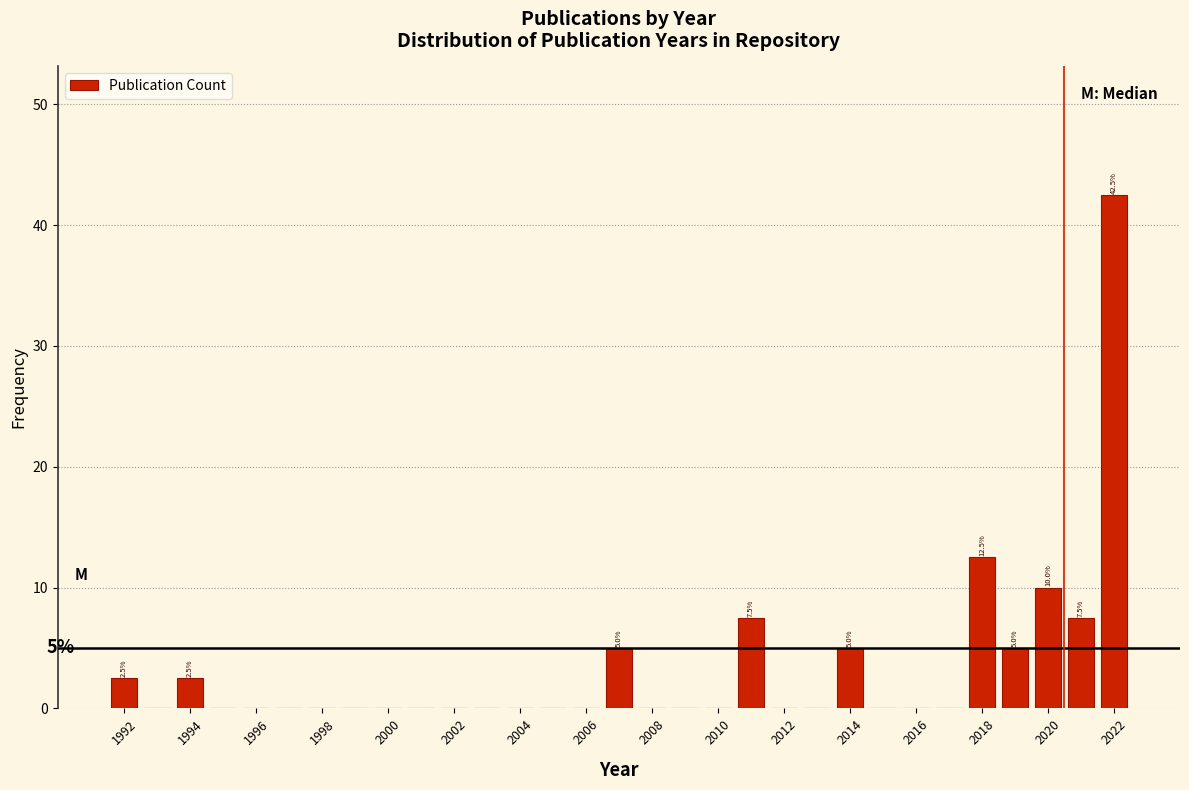

Which range on the x-axis has the tallest bar?

2021.5 to 2022.5